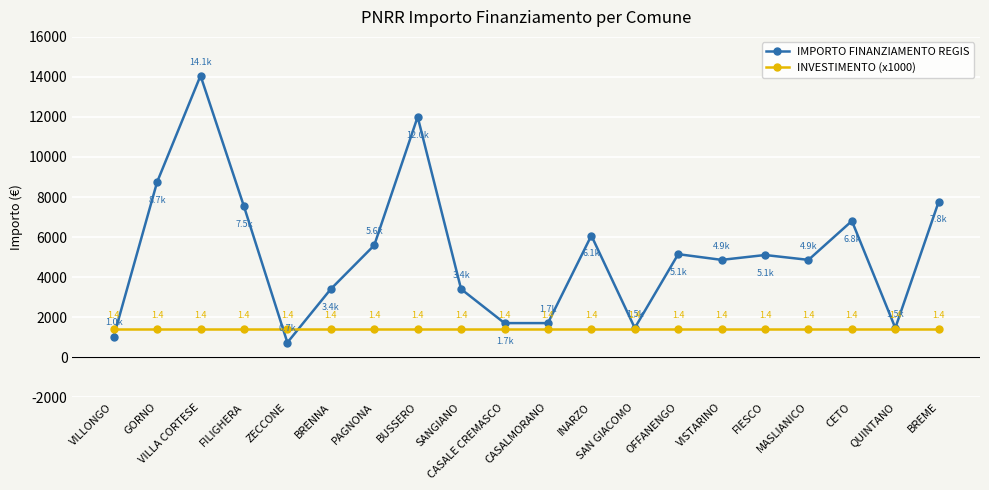

What is the label of the 3rd point from the right?

CETO